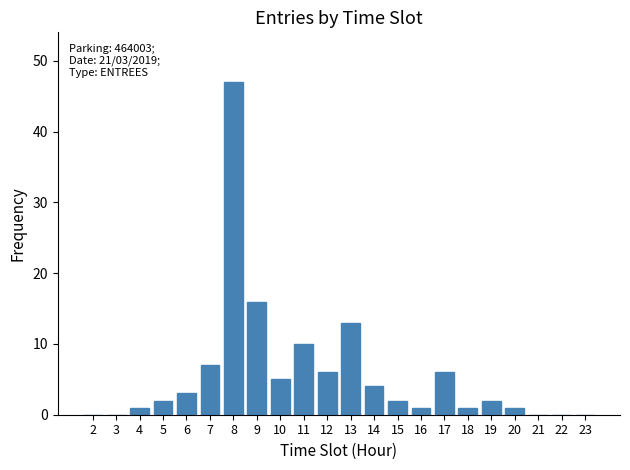

Reading right to left, what are all the values shown in this chart?

23=0	22=0	21=0	20=1	19=2	18=1	17=6	16=1	15=2	14=4	13=13	12=6	11=10	10=5	9=16	8=47	7=7	6=3	5=2	4=1	3=0	2=0